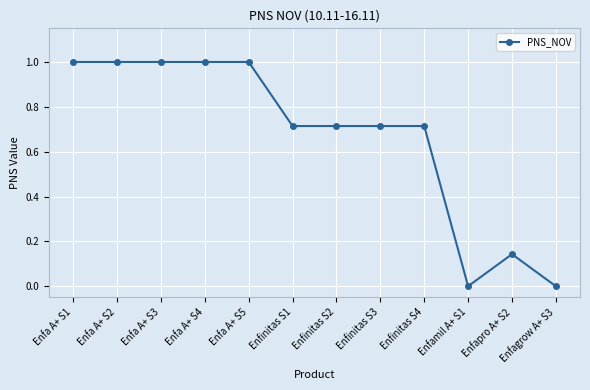

What is the greatest value displayed?

1.0